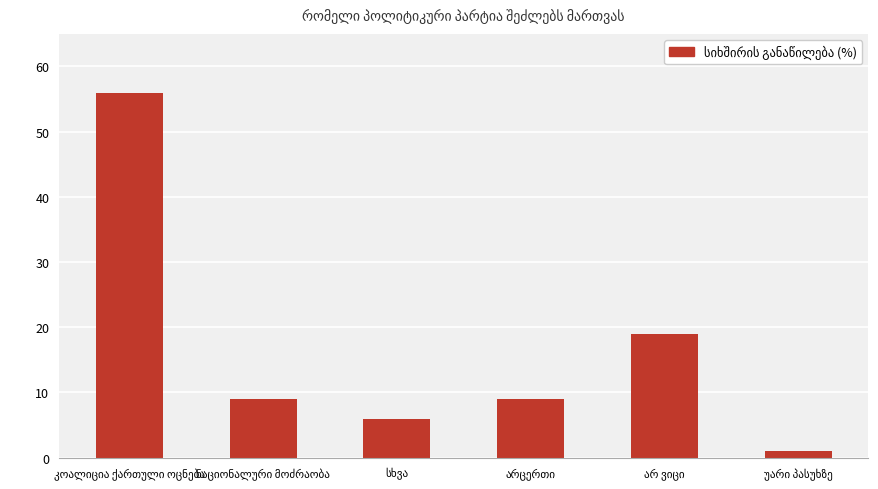

What is the difference between the second highest and minimum values?

18